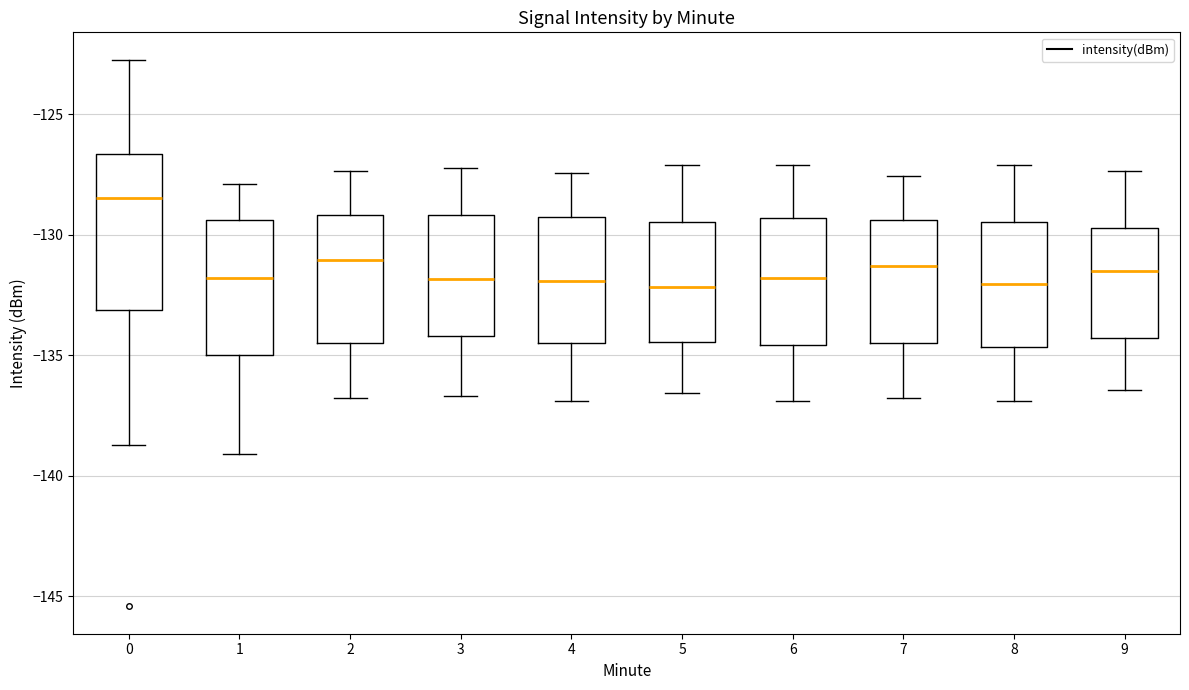

Which box is the tallest, from its lower edge to its upper edge?

0